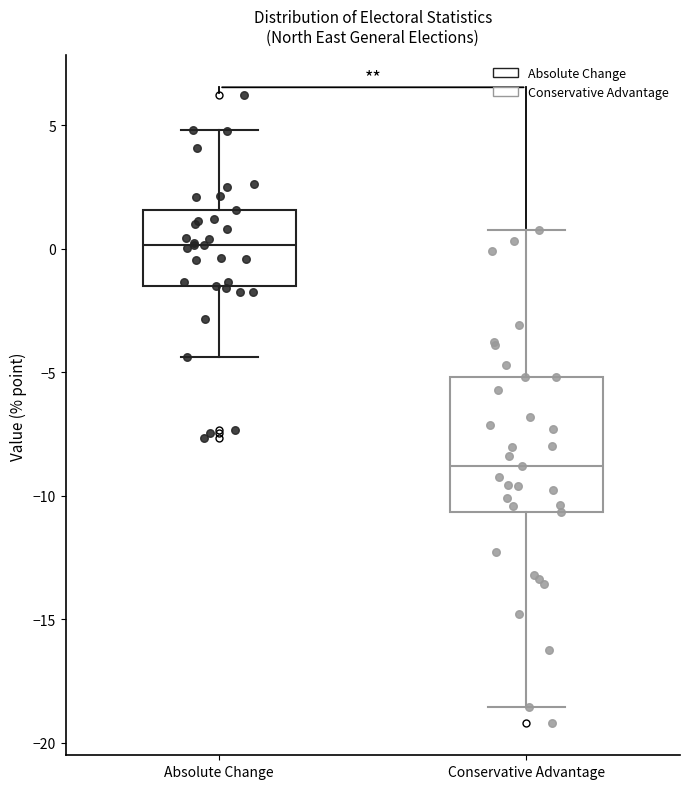

Where does the median line of the box for Absolute Change sit on the y-axis? The values are not printed on the chart, so give them approximately, as read against the axis.

0.0